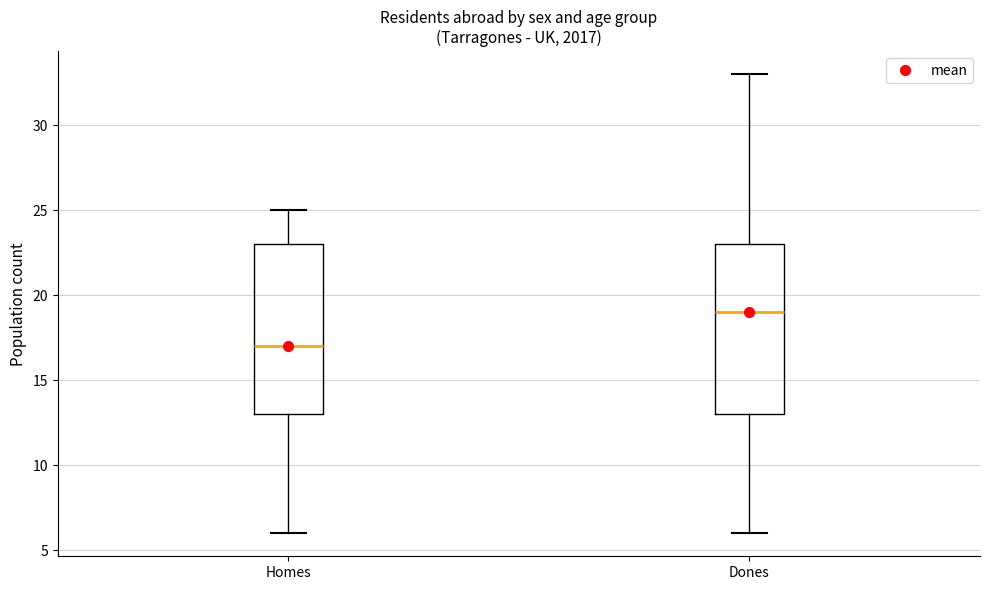

Reading left to right, read every box against the y-axis: the position of its median line, the range the box covers, and the ends of its whiskers. The values are not printed on the chart, so give them approximately, as read against the axis.

Homes: median 17, box 13 to 23, whiskers 6 to 25
Dones: median 19, box 13 to 23, whiskers 6 to 33